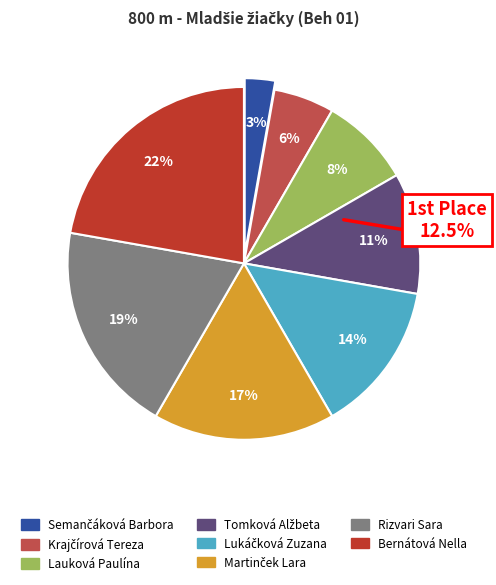

What is the total percentage of Semančáková Barbora and Lukáčková Zuzana?

16.7%